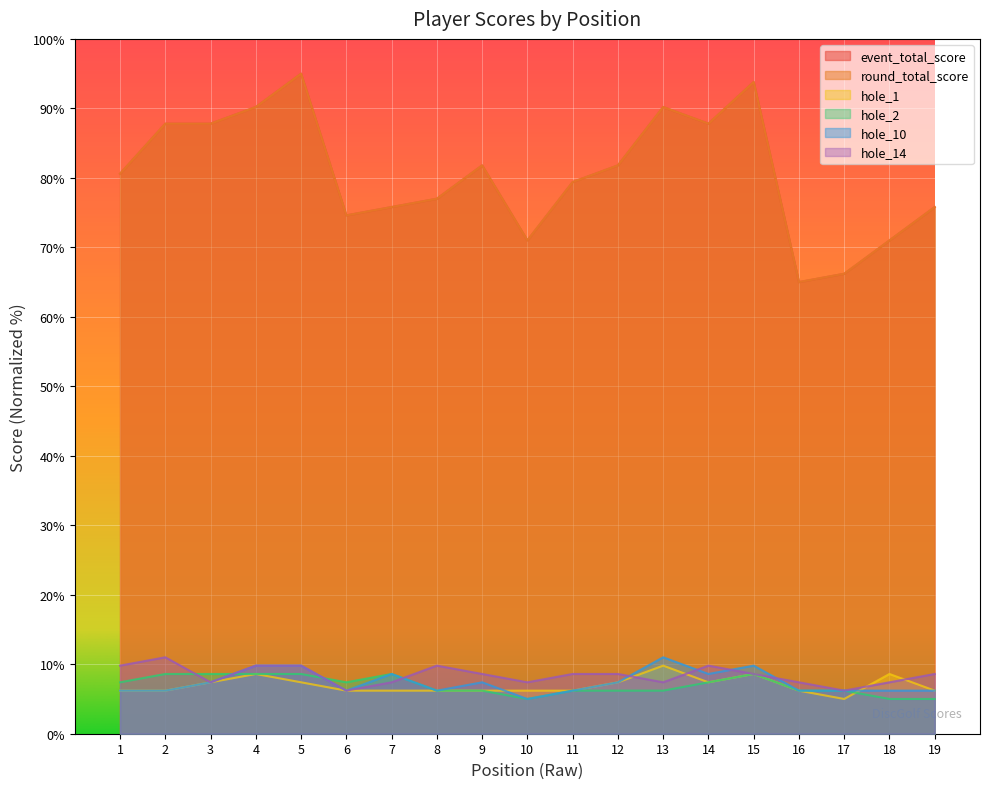

Reading left to right, what are all the values shown in this chart?

event_total_score: 80.6	87.8	87.8	90.2	95.0	74.6	75.8	77.0	81.8	71.0	79.4	81.8	90.2	87.8	93.8	65.0	66.2	71.0	75.8
round_total_score: 80.6	87.8	87.8	90.2	95.0	74.6	75.8	77.0	81.8	71.0	79.4	81.8	90.2	87.8	93.8	65.0	66.2	71.0	75.8
hole_1: 6.2	6.2	7.4	8.6	7.4	6.2	6.2	6.2	6.2	6.2	6.2	7.4	9.8	7.4	8.6	6.2	5.0	8.6	6.2
hole_2: 7.4	8.6	8.6	8.6	8.6	7.4	8.6	6.2	6.2	5.0	6.2	6.2	6.2	7.4	8.6	6.2	6.2	5.0	5.0
hole_10: 6.2	6.2	7.4	9.8	9.8	6.2	8.6	6.2	7.4	5.0	6.2	7.4	11.0	8.6	9.8	6.2	6.2	6.2	6.2
hole_14: 9.8	11.0	7.4	9.8	9.8	6.2	7.4	9.8	8.6	7.4	8.6	8.6	7.4	9.8	8.6	7.4	6.2	7.4	8.6